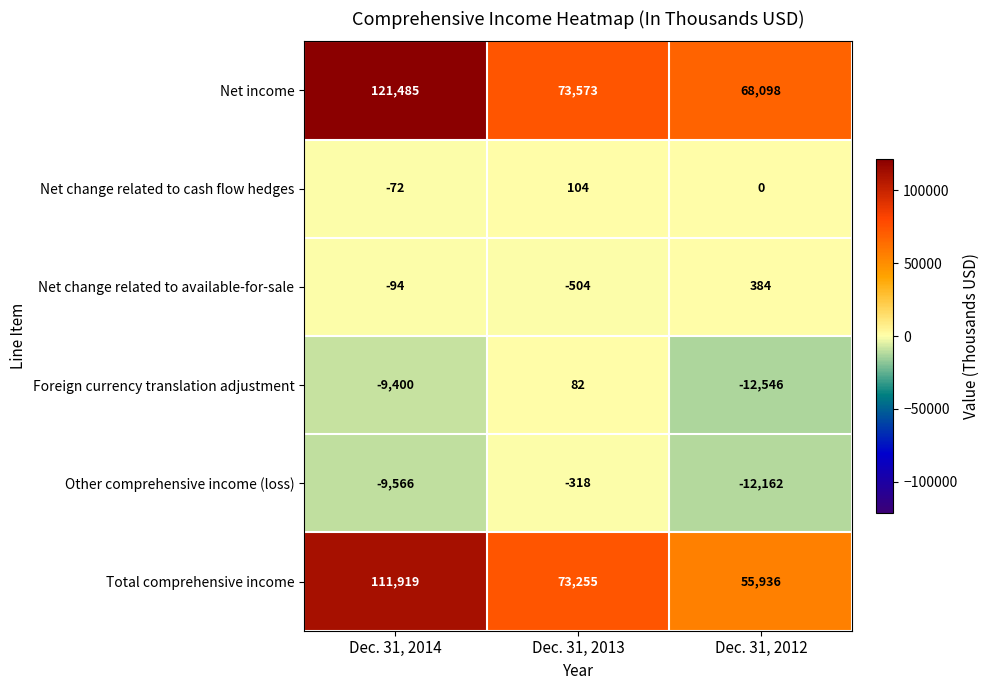

How many data points in Total comprehensive income are less than 73255?

1